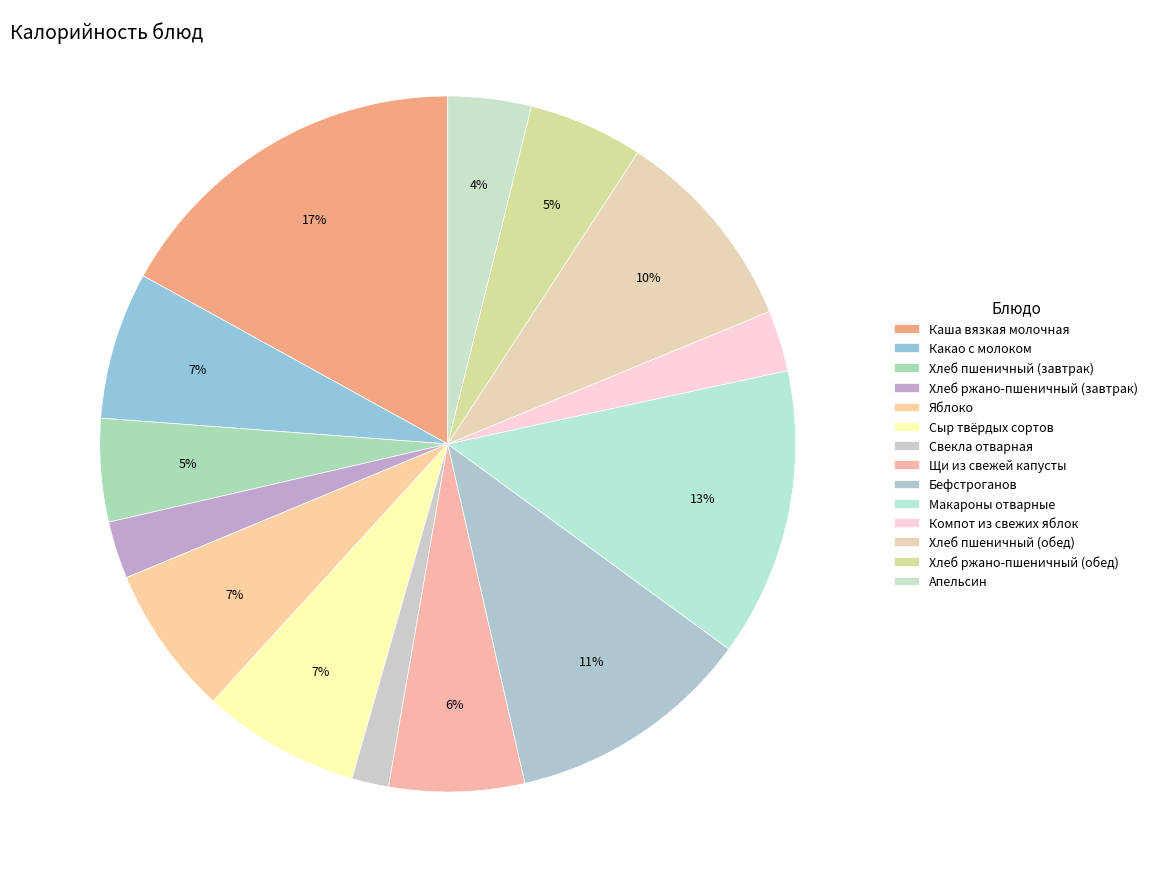

To the nearest percent, what portion does Апельсин represent?

4%